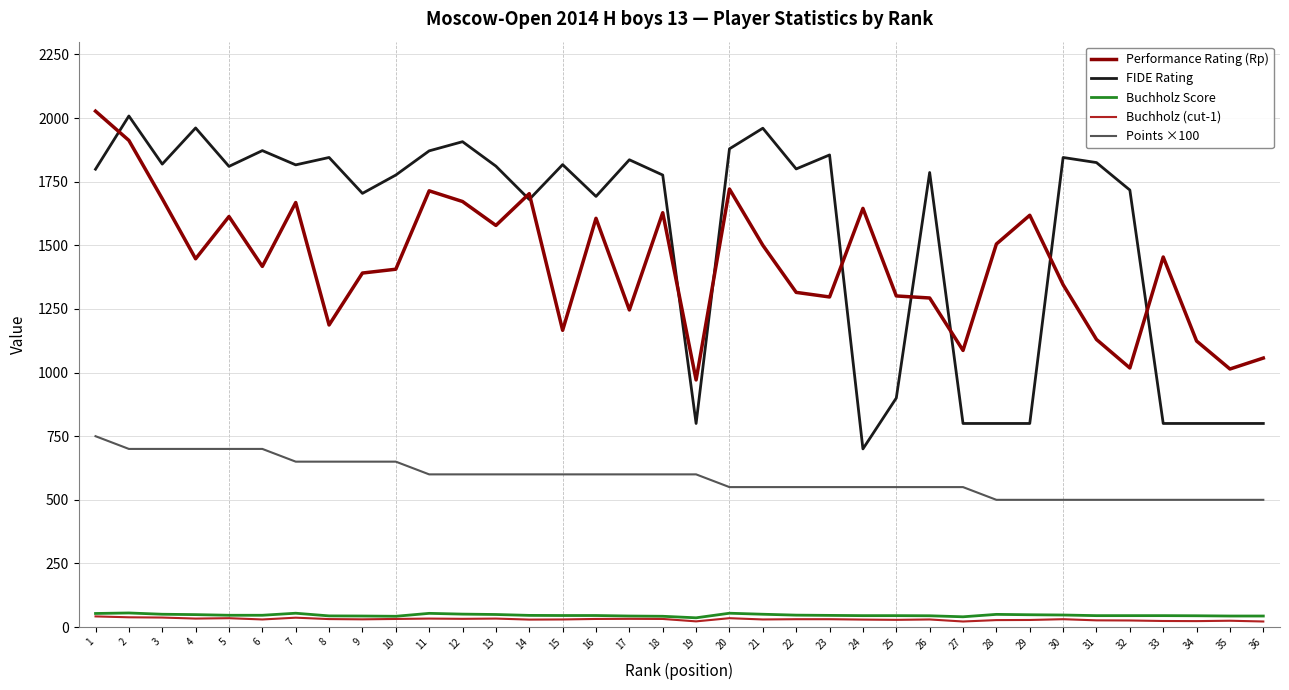

Which series has the largest total across all categories?

FIDE Rating